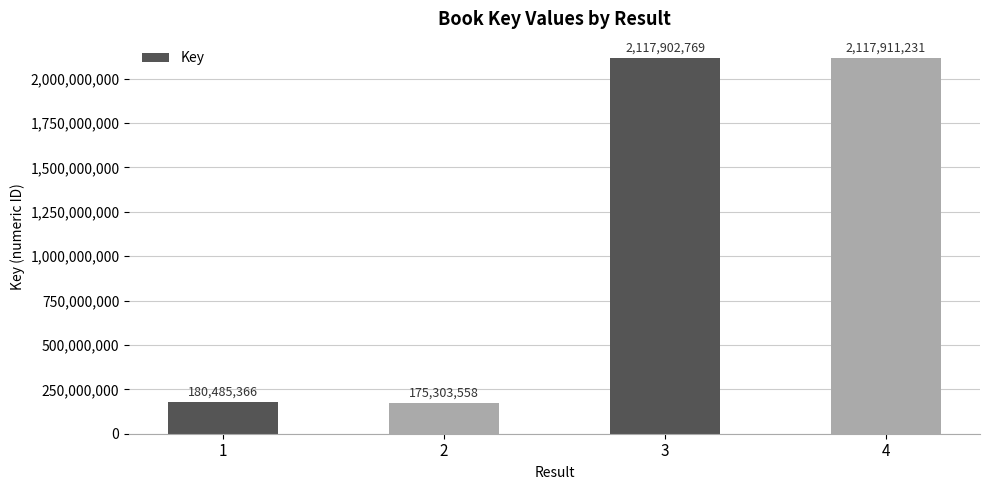

Reading left to right, transcribe all the data shown in this chart.

1=180485366	2=175303558	3=2117902769	4=2117911231